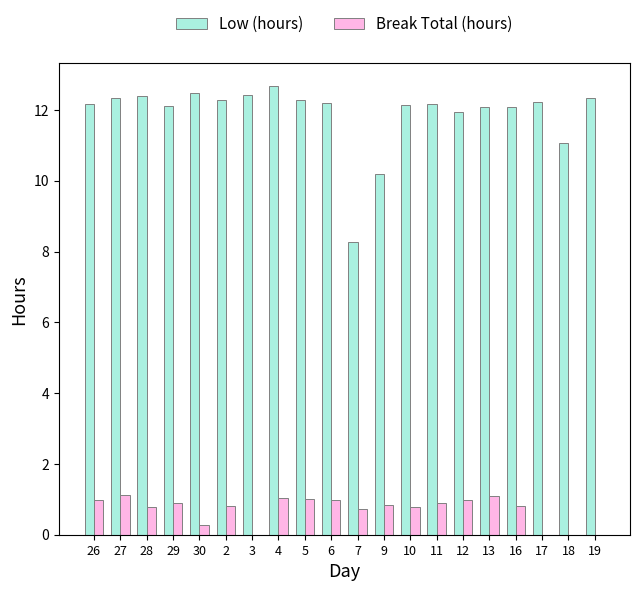

Which series has the largest total across all categories?

Low (hours)